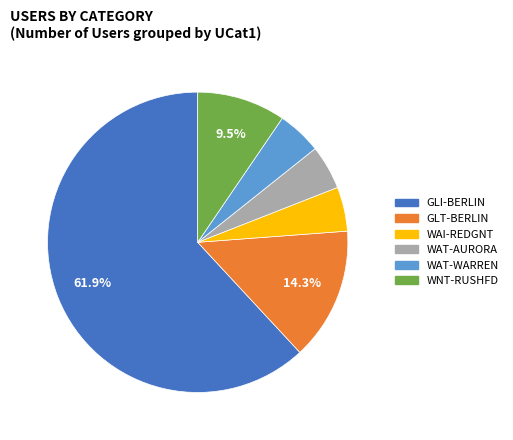

What portion of the pie excludes WNT-RUSHFD?

90.5%